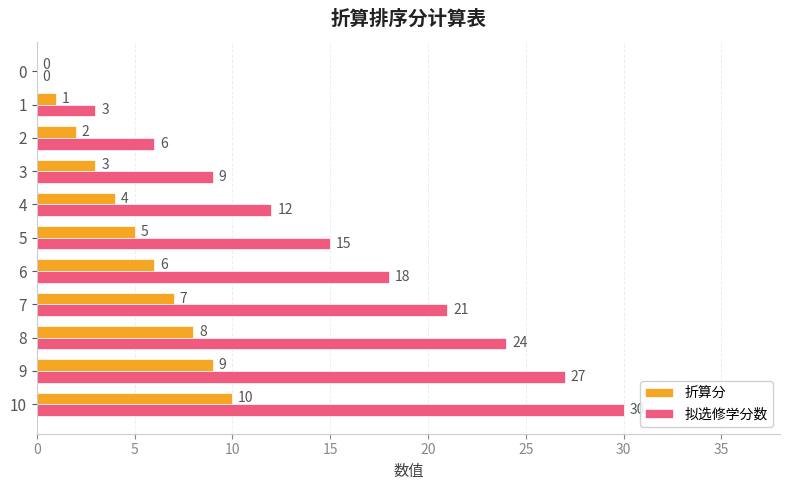

What is the greatest value displayed?

30